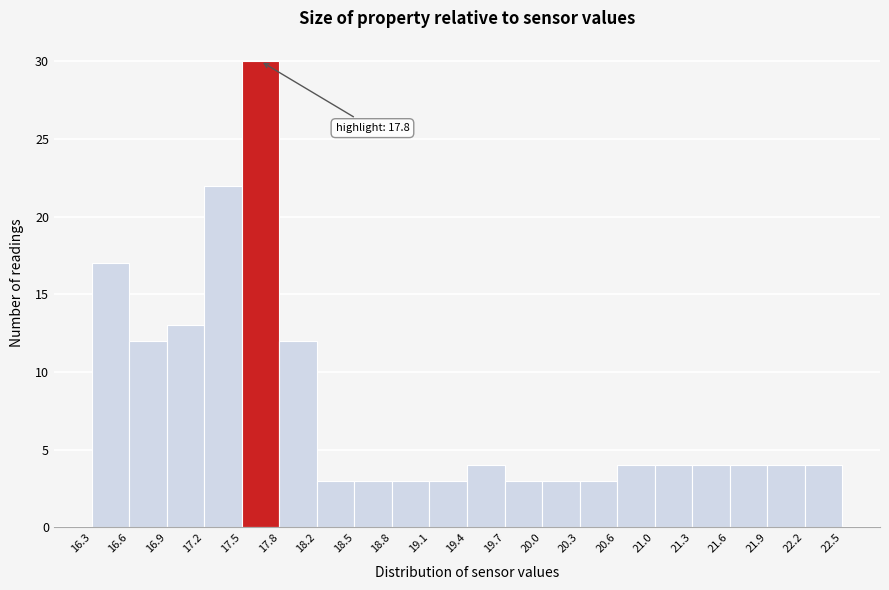

Which range on the x-axis has the tallest bar?

17.5 to 17.8